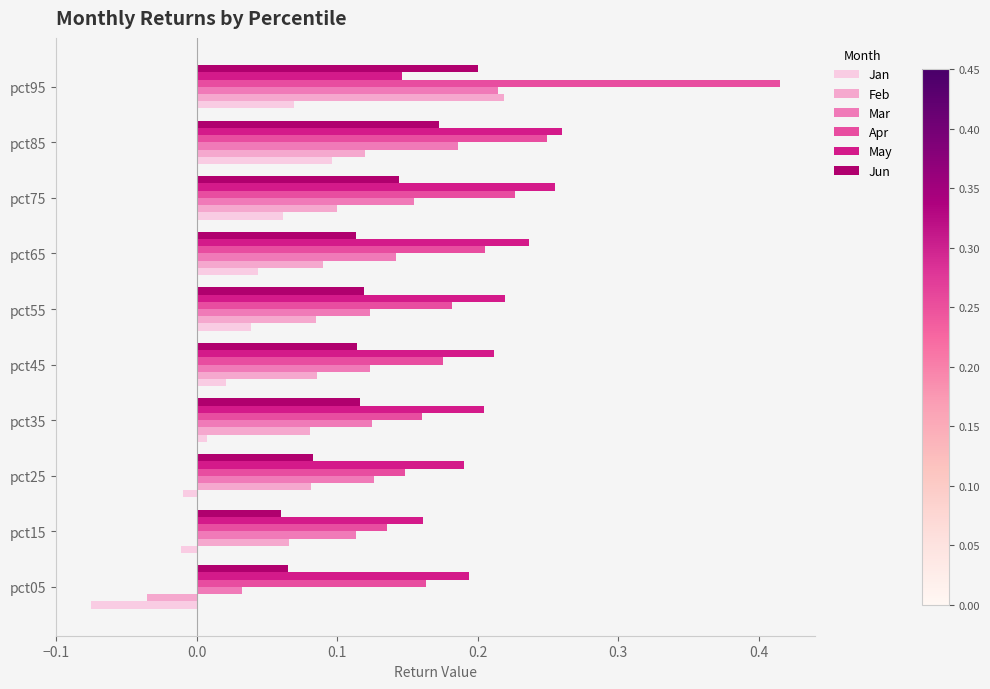

The Apr series shows 0.2 at pct95. True or false?

False